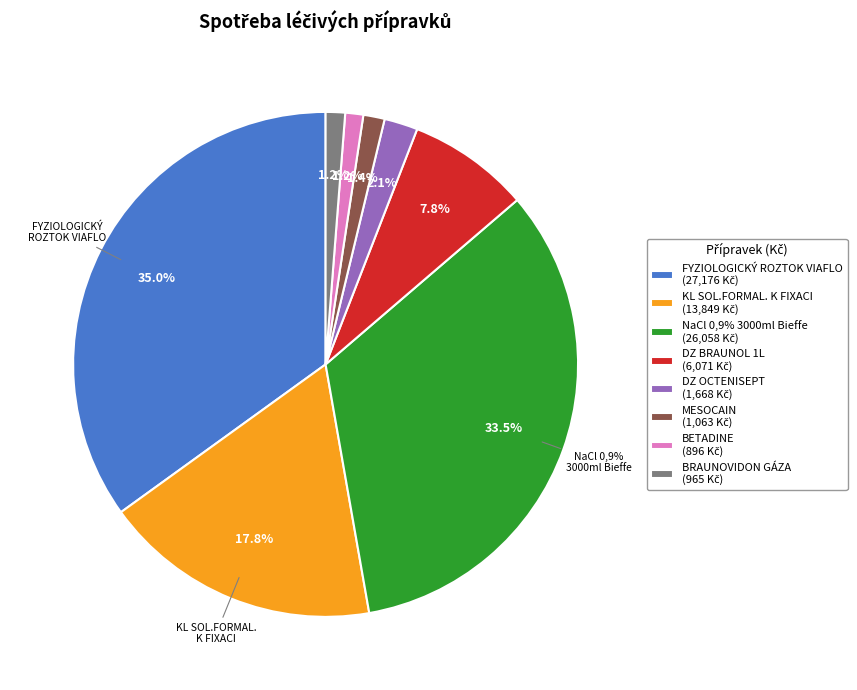

How many segments does this pie chart have?

8